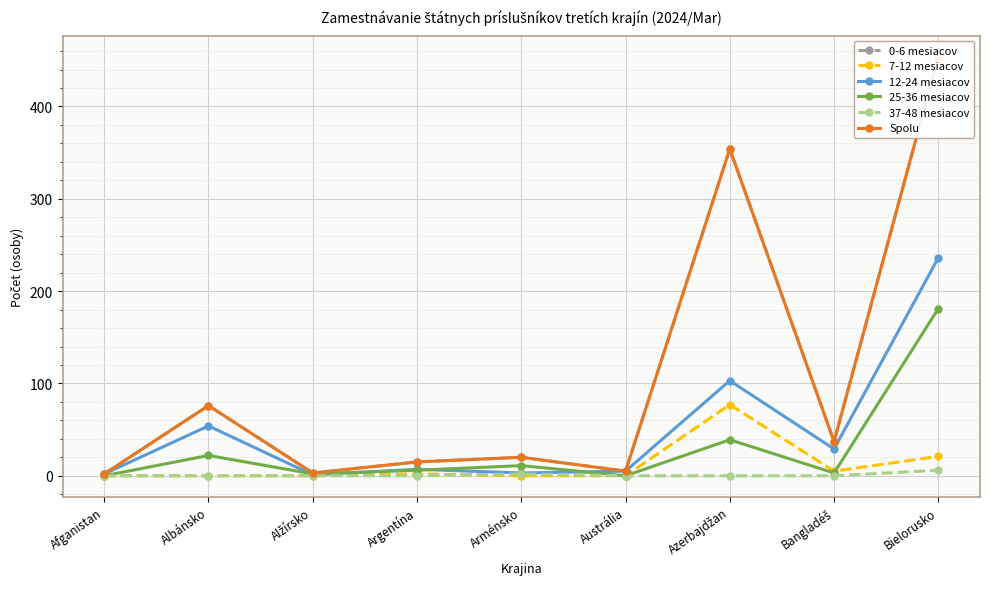

What are all the series names shown in the legend?

0-6 mesiacov, 7-12 mesiacov, 12-24 mesiacov, 25-36 mesiacov, 37-48 mesiacov, Spolu